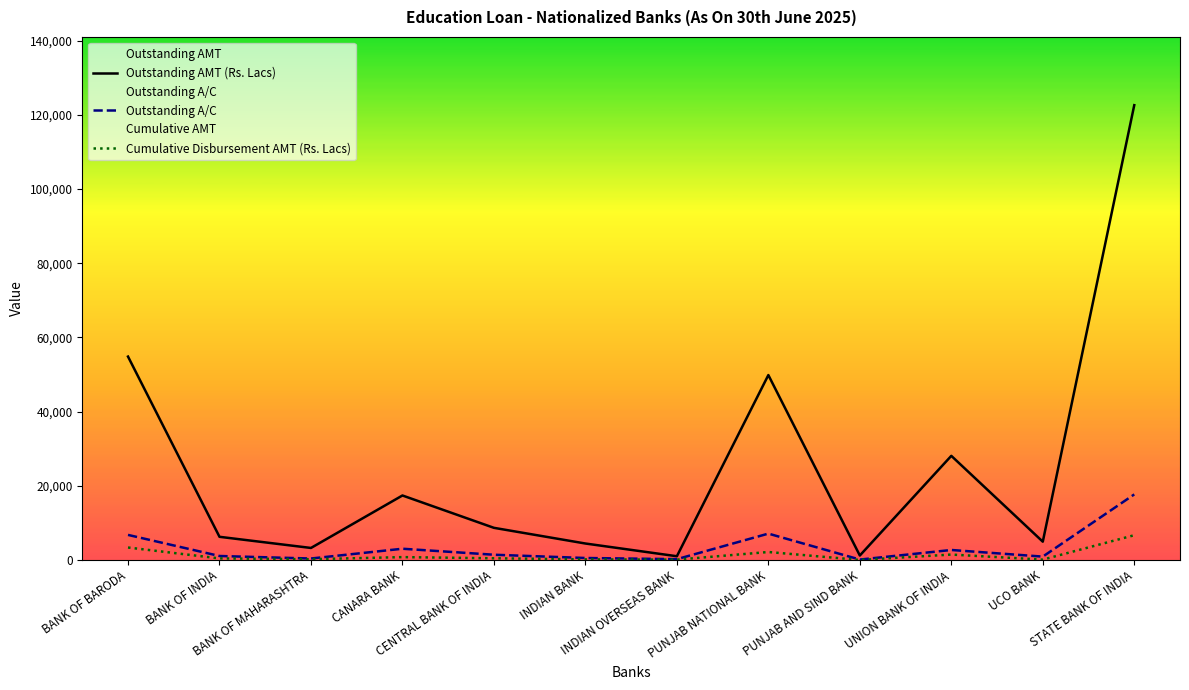

Which series has the largest range (max minus min)?

Outstanding AMT (Rs. Lacs)